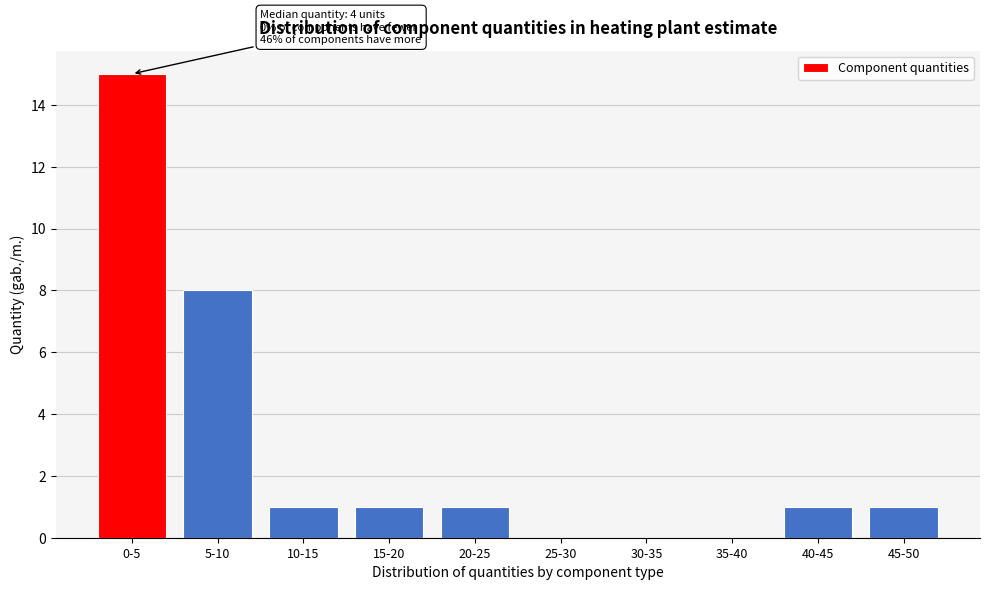

Reading left to right, list all the values displayed in this chart.

0-5=15	5-10=8	10-15=1	15-20=1	20-25=1	25-30=0	30-35=0	35-40=0	40-45=1	45-50=1